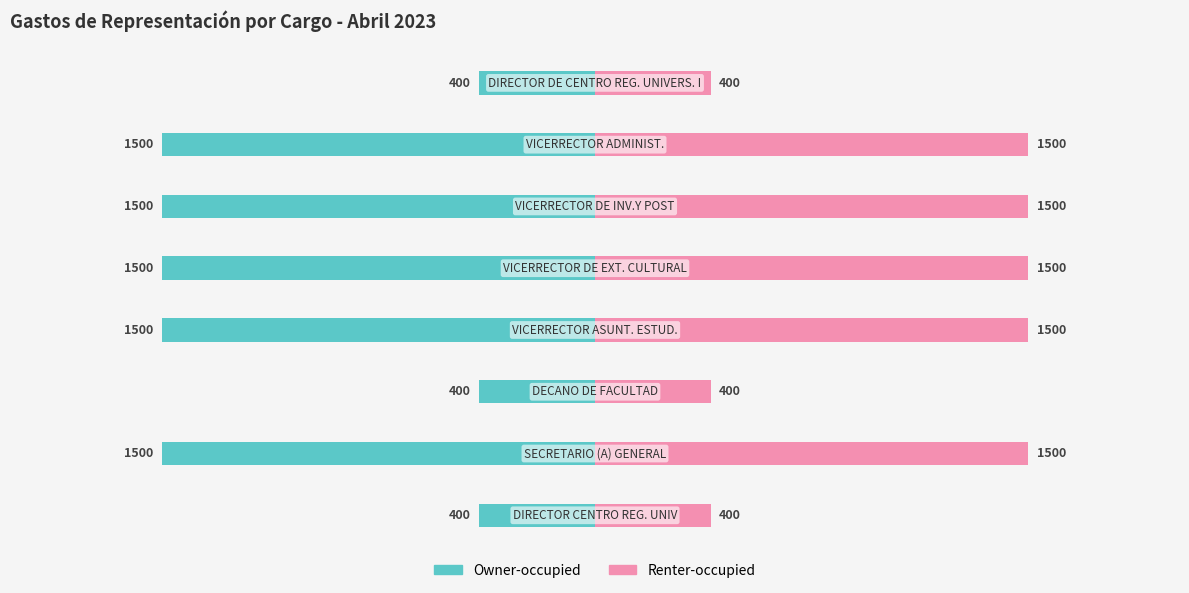

Which series has the widest spread of values?

Owner-occupied